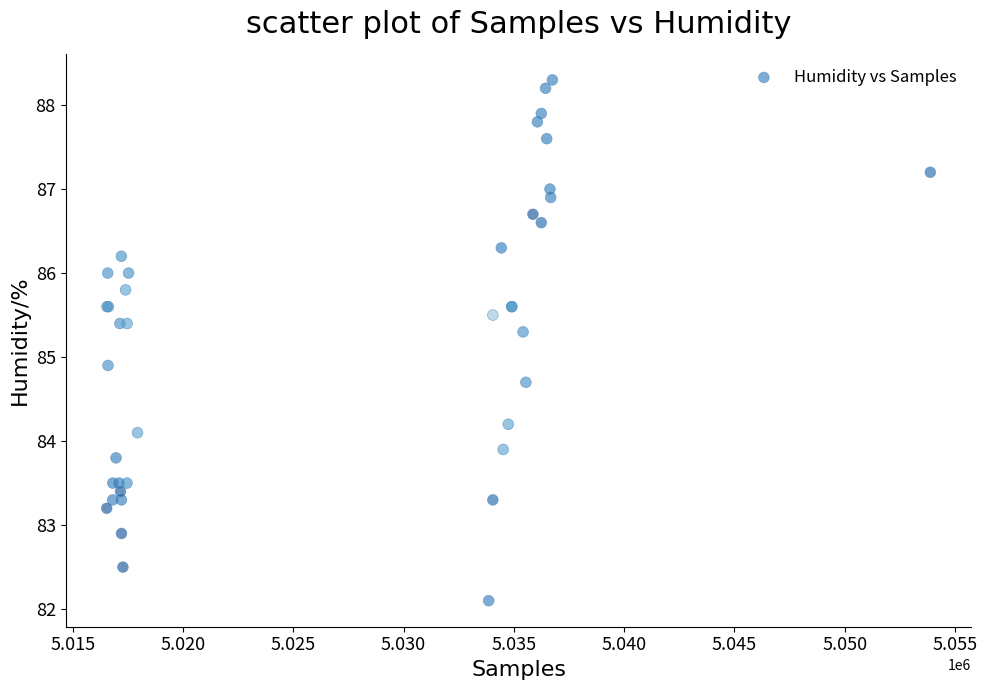

What Y value in the scatter plot is closest to 85?

84.9